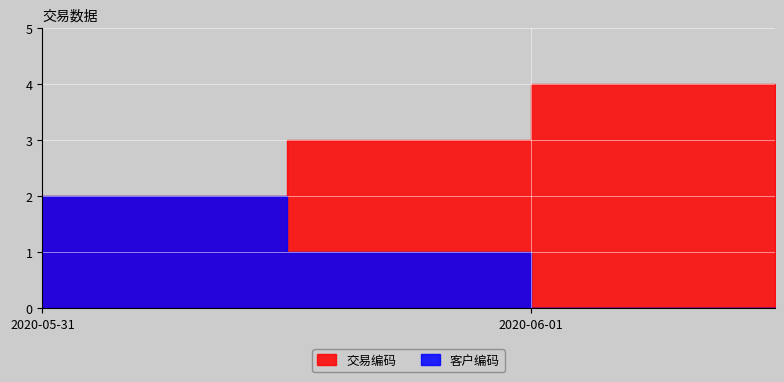

What value does the 交易编码 series have at 2020-06-01?

4